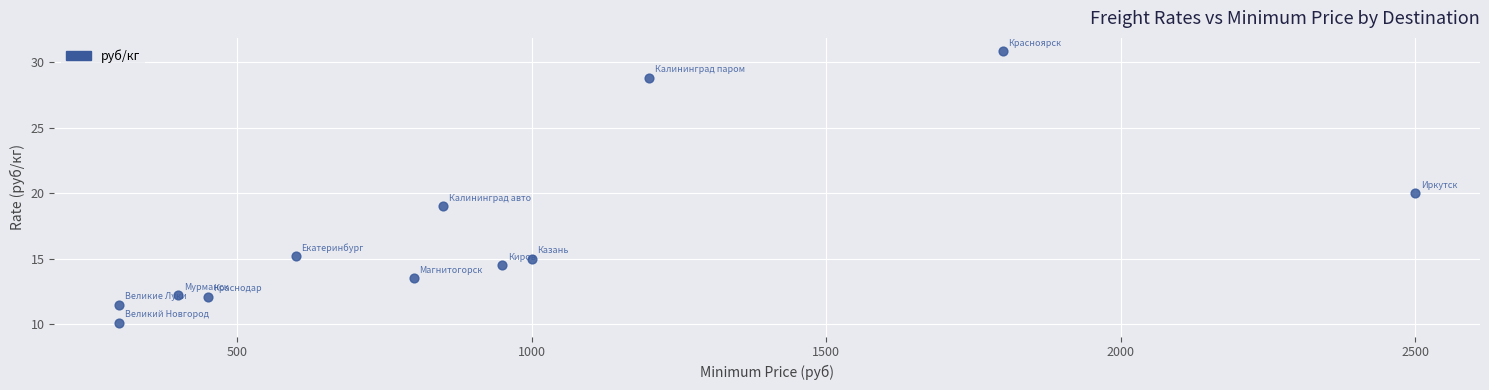

What is the range of Y values (max minus min)?

20.7